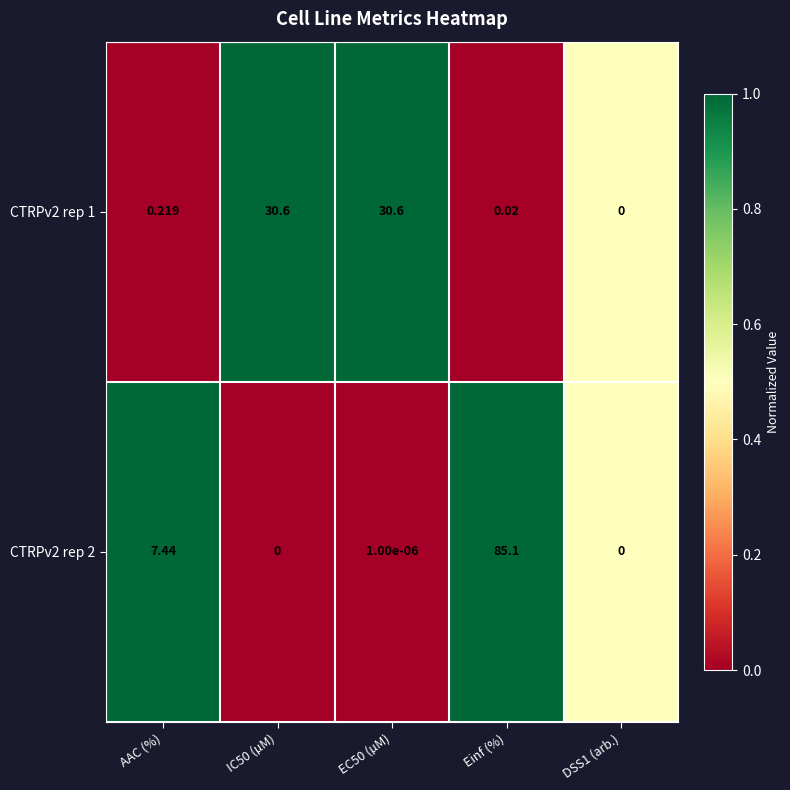

Is the value of CTRPv2 rep 1 at DSS1 (arb.) greater than the value of CTRPv2 rep 2 at AAC (%)?

No